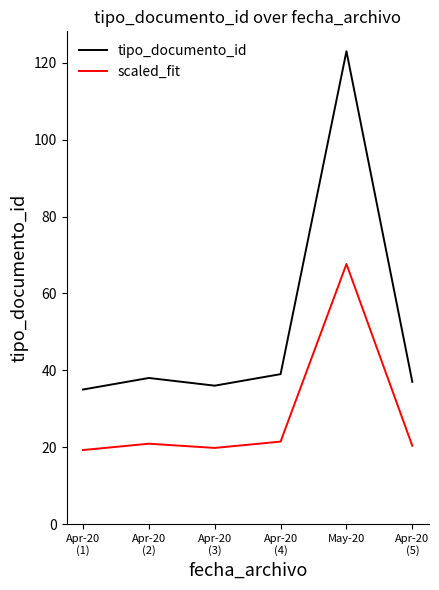

True or false: scaled_fit and tipo_documento_id intersect in this chart.

False